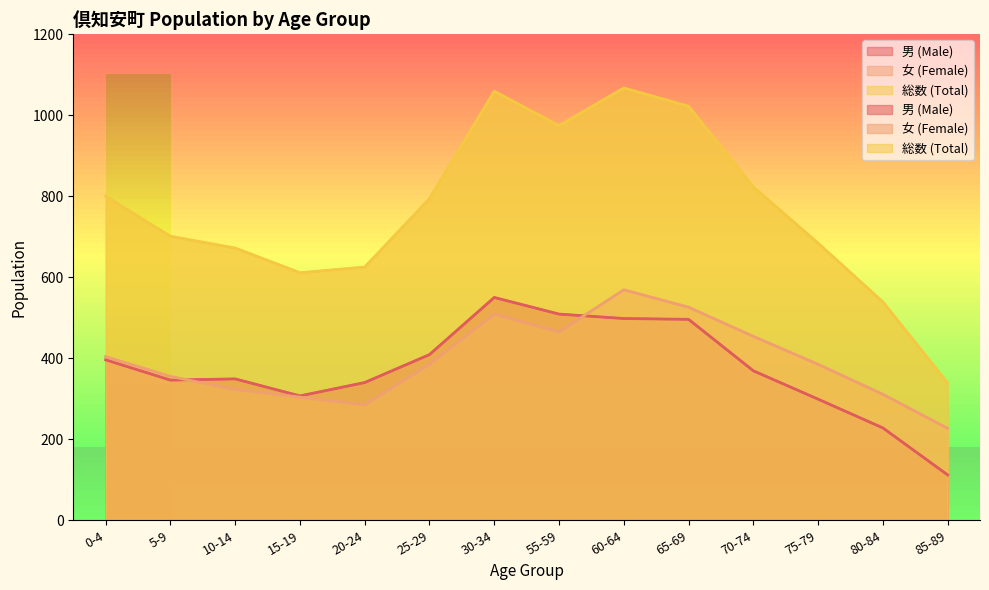

What is the maximum value for 男 (Male)?

550